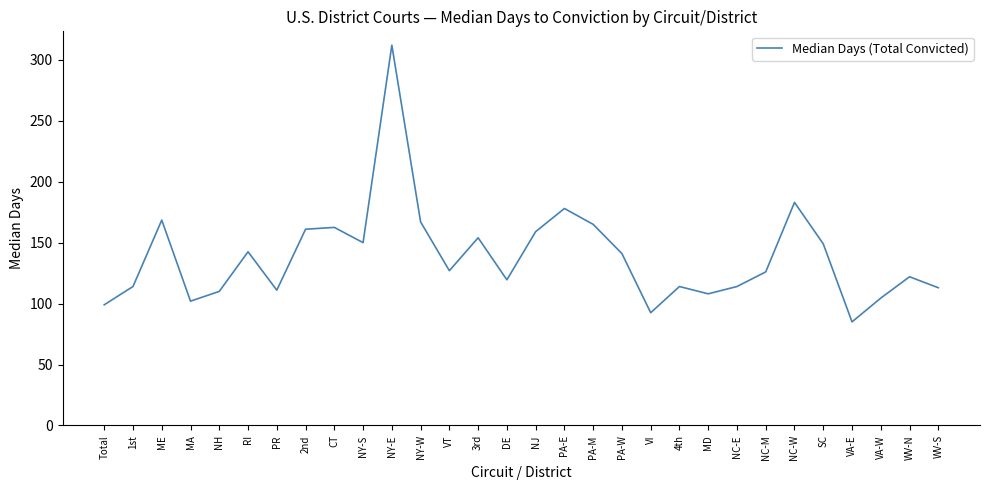

Is it true that the value at NY-E is 166.8?

False